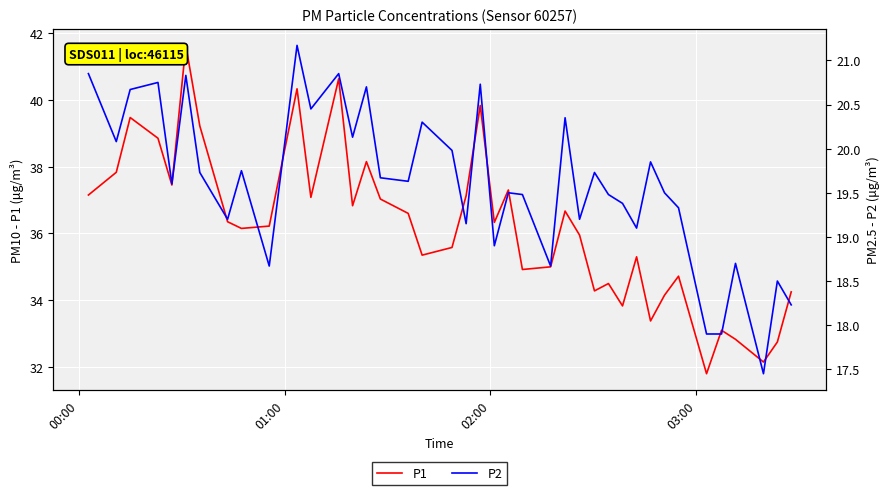

True or false: P2 has a value of 5.6 at 4.

False